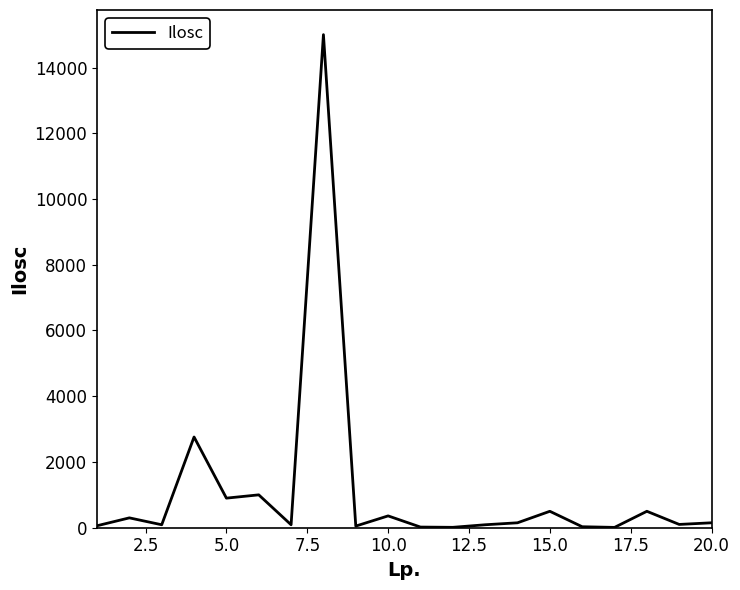

How many points are lower than both their immediate neighbors (excluding endpoints)?

7